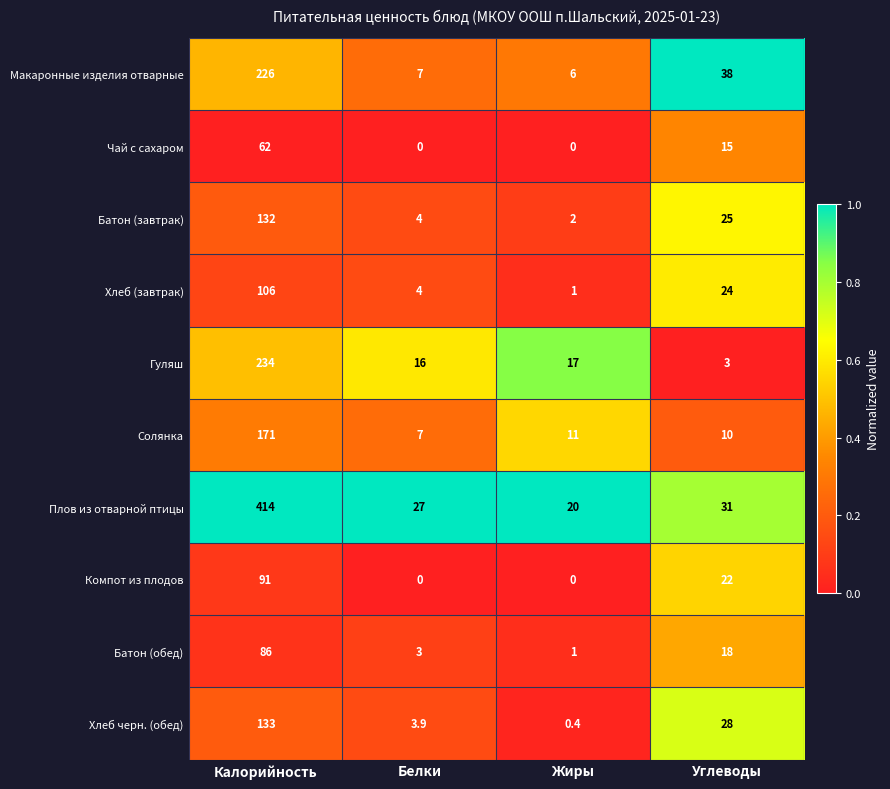

At which label does Батон (обед) reach its peak?

Калорийность